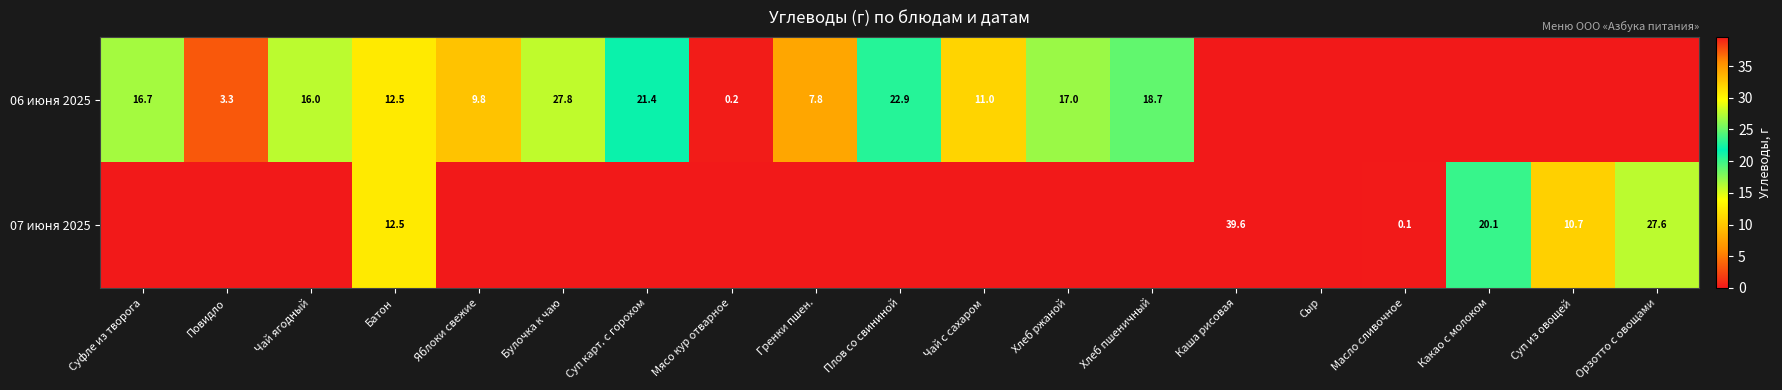

Between Булочка к чаю and Чай ягодный, which is larger?

Булочка к чаю